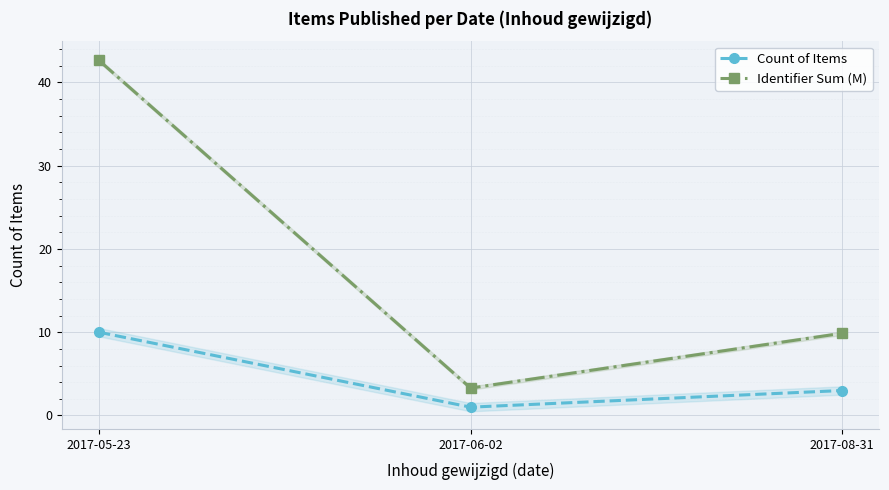

List the series in order of their overall mean, lowest first.

Count of Items, Identifier Sum (M)